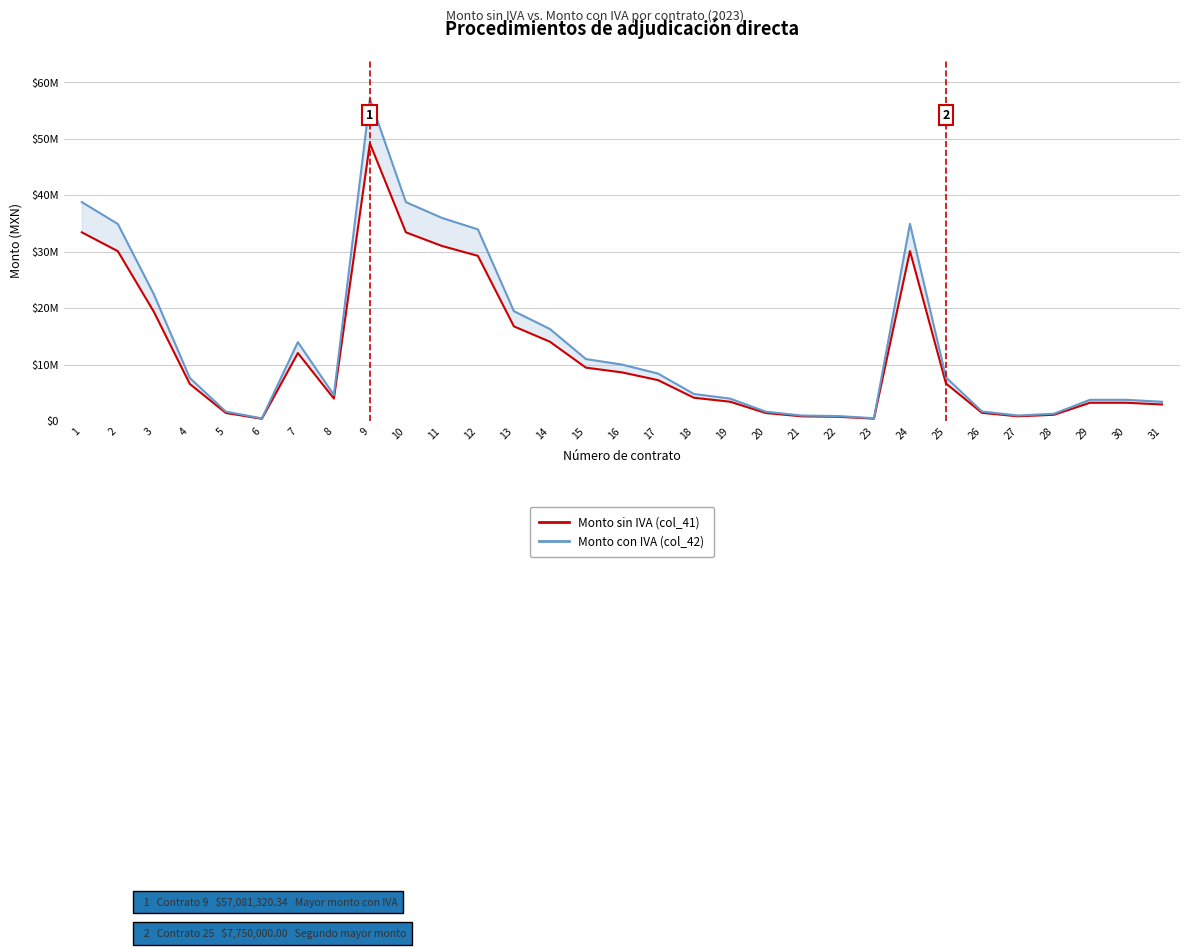

True or false: Monto con IVA (col_42) and Monto sin IVA (col_41) cross at least once.

False